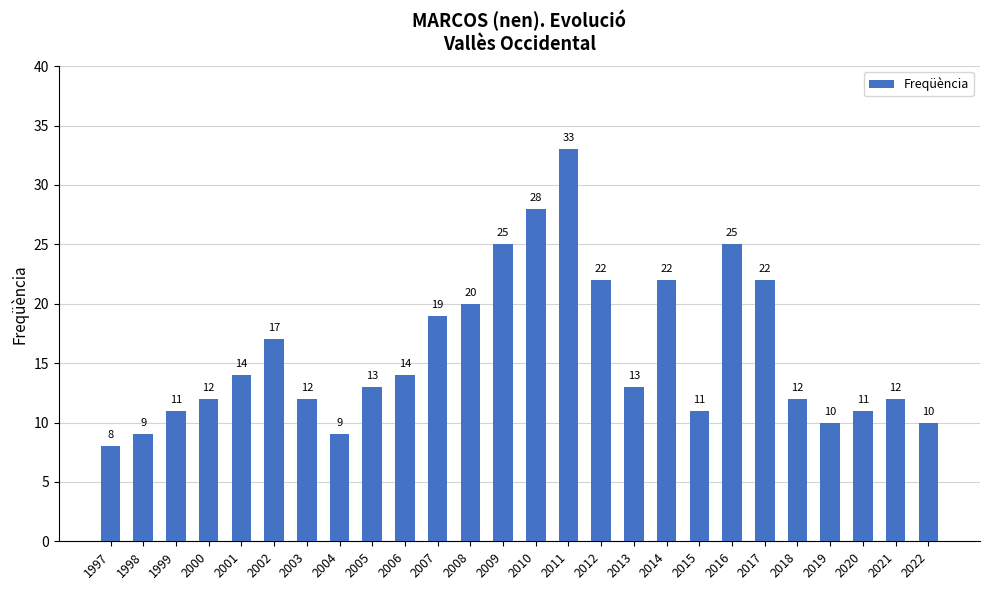

What is the difference between the second highest and minimum values?

20